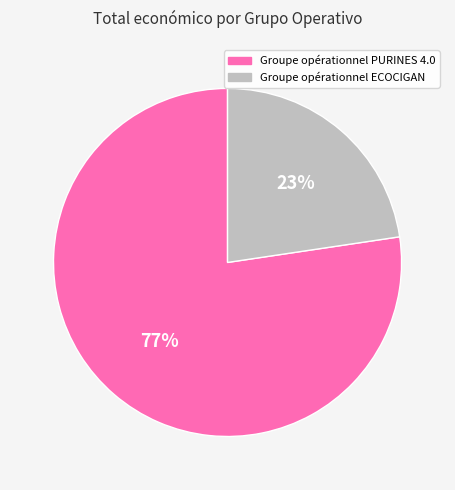

Do Groupe opérationnel ECOCIGAN and Groupe opérationnel PURINES 4.0 together represent more than half of the pie?

Yes